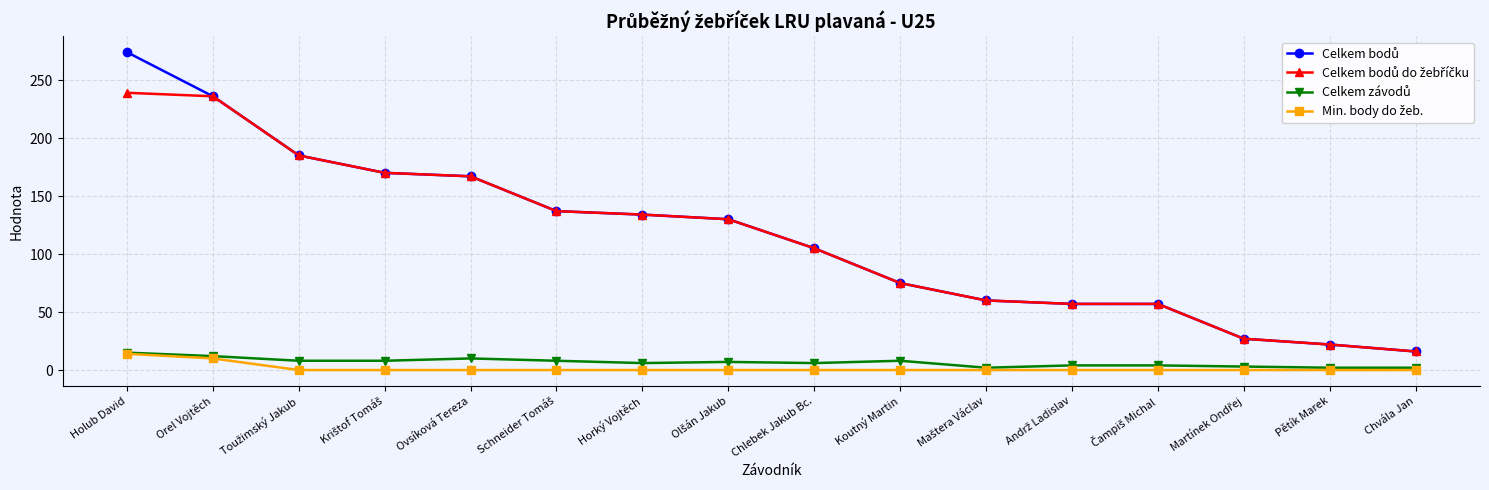

What is the label of the 15th point from the right?

Orel Vojtěch